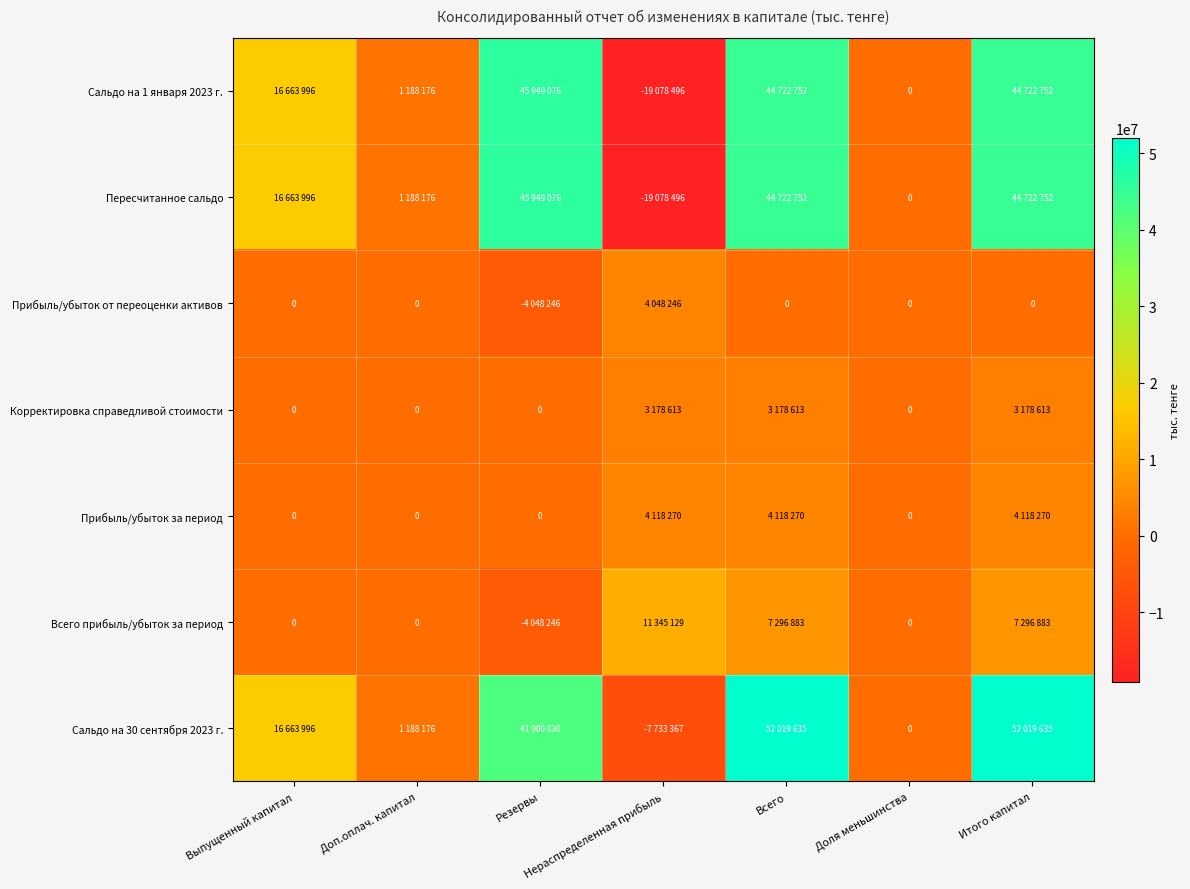

Which series has the largest total across all categories?

Сальдо на 30 сентября 2023 г.